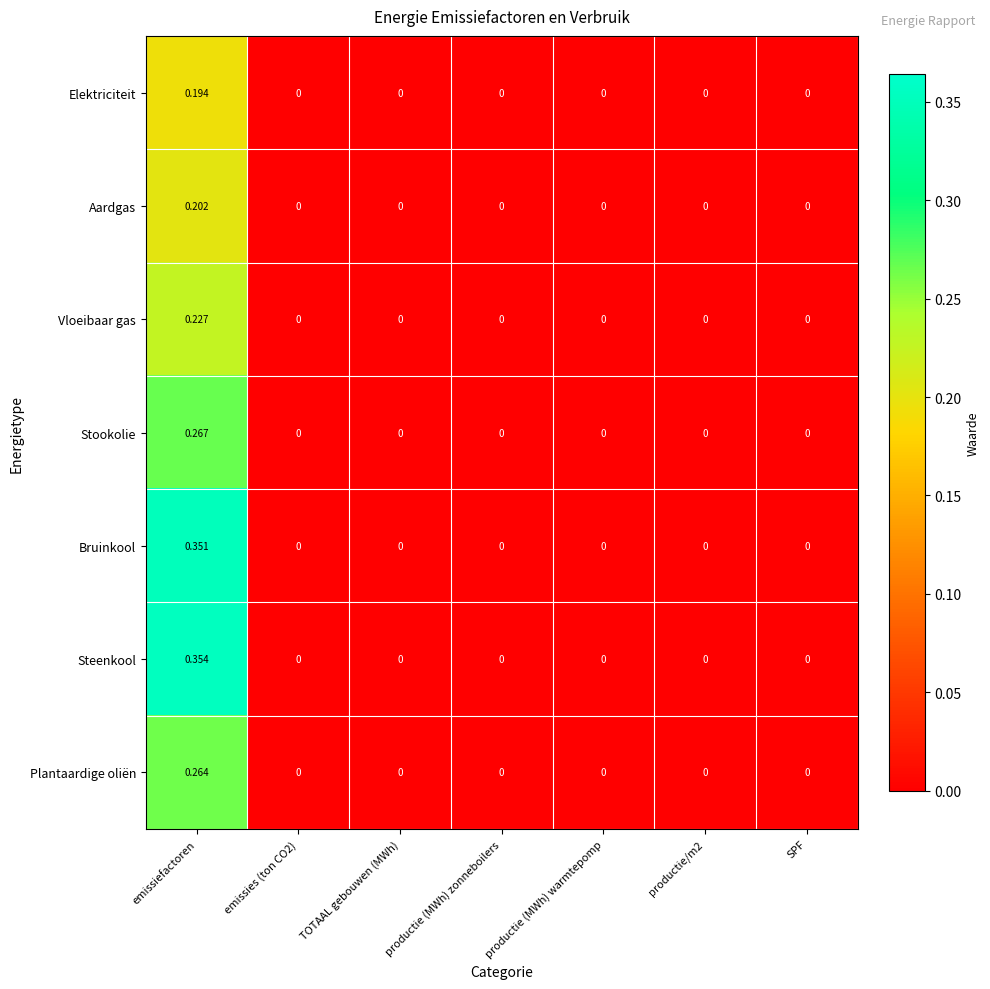

At which category is the sum across all series the highest?

emissiefactoren